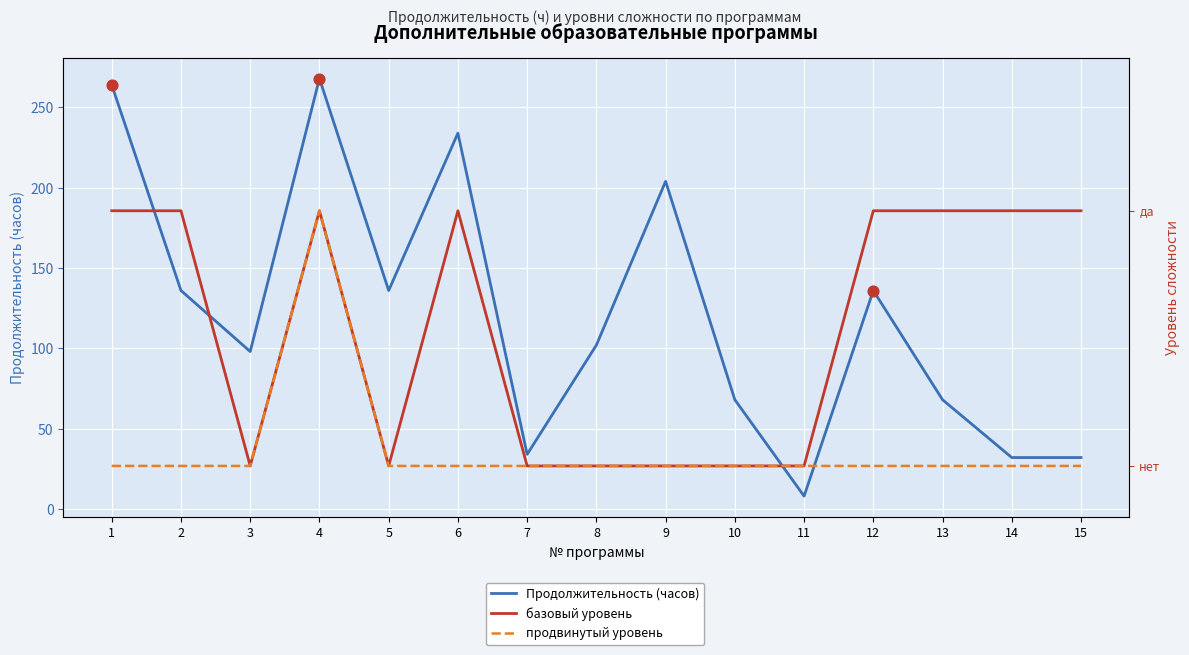

Which series has the largest Y range (max minus min)?

Продолжительность (часов)